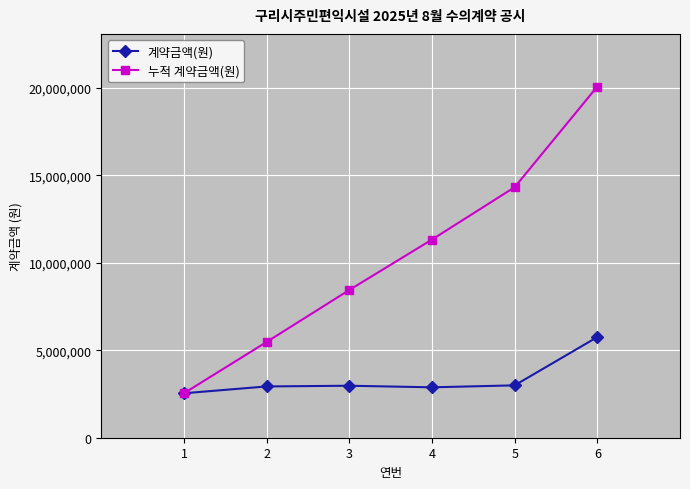

What is the sum of the 계약금액(원) values at 1 and 5?

5532000